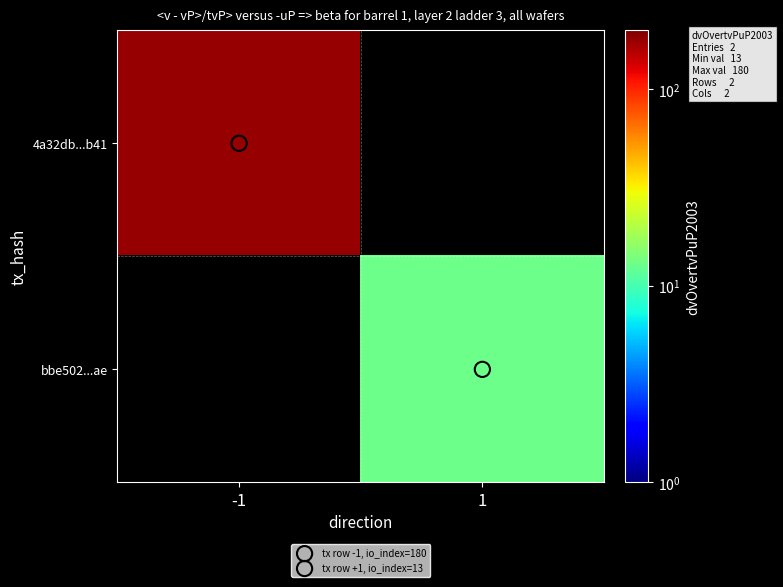

Reading right to left, extract all data points from this chart.

4a32db...b41: 1=0	-1=180
bbe502...ae: 1=13	-1=0